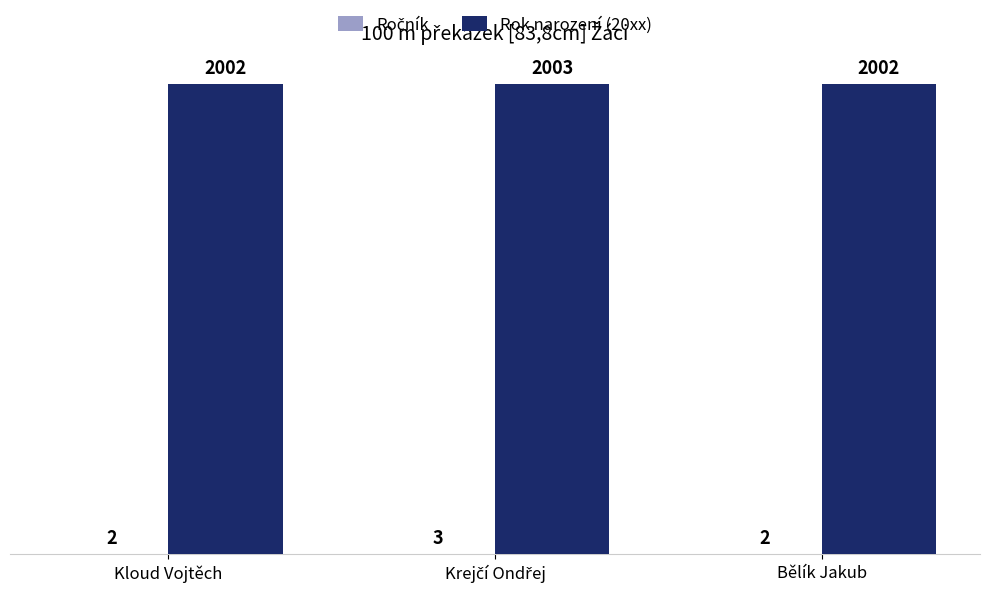

What is the spread (max minus min) of values at Kloud Vojtěch?

2000